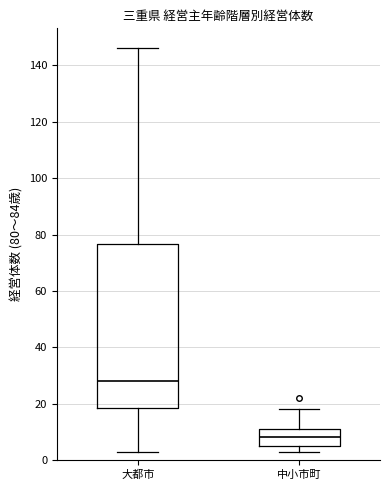

Reading left to right, transcribe this box plot: for each box, give where its median line is, the range the box spans, and where its two whiskers end, as read against the y-axis. The values are not printed on the chart, so give them approximately, as read against the axis.

大都市: median 28, box 18 to 76, whiskers 4 to 146
中小市町: median 8, box 6 to 12, whiskers 4 to 18